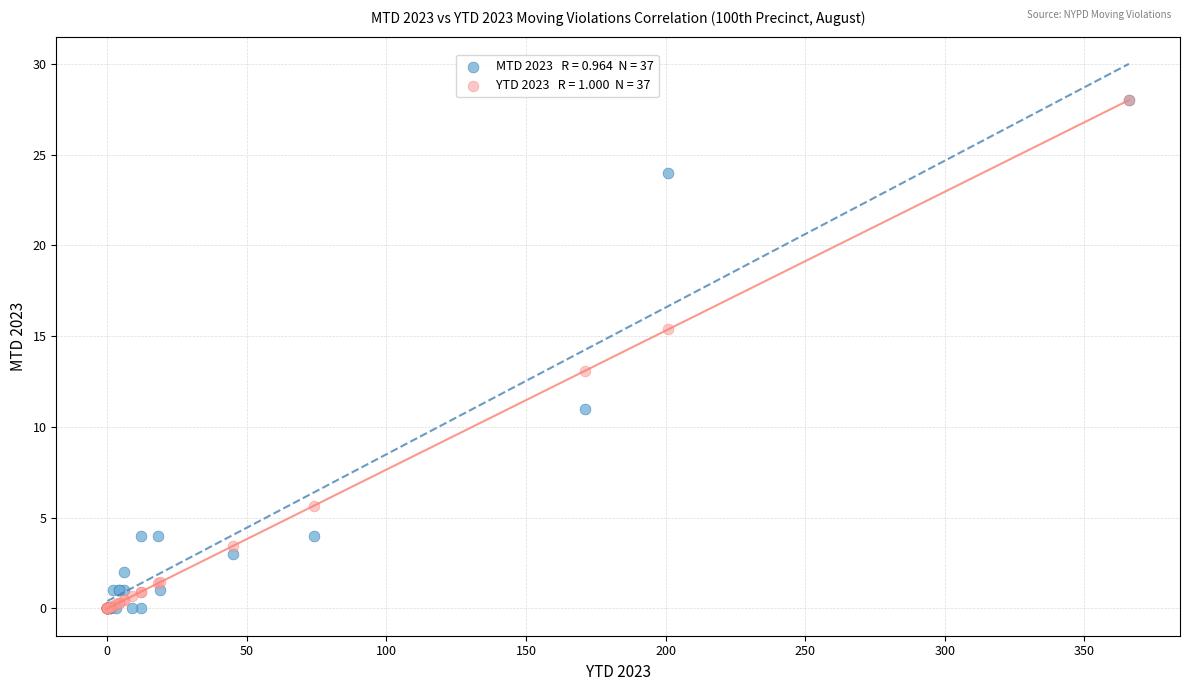

Across all series, what Y value is closest to 14?

13.1